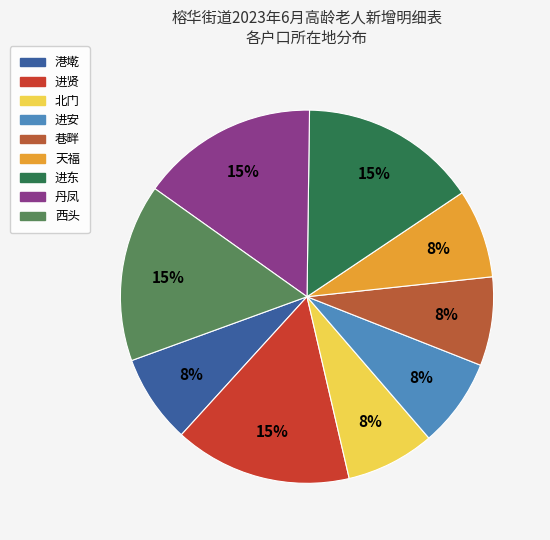

To the nearest percent, what percentage of the pie is 进贤?

15%